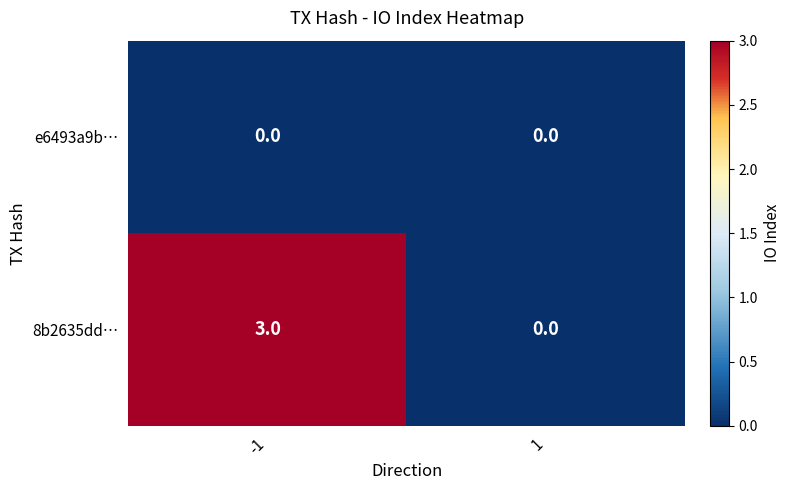

Which series has the widest spread of values?

8b2635dd…